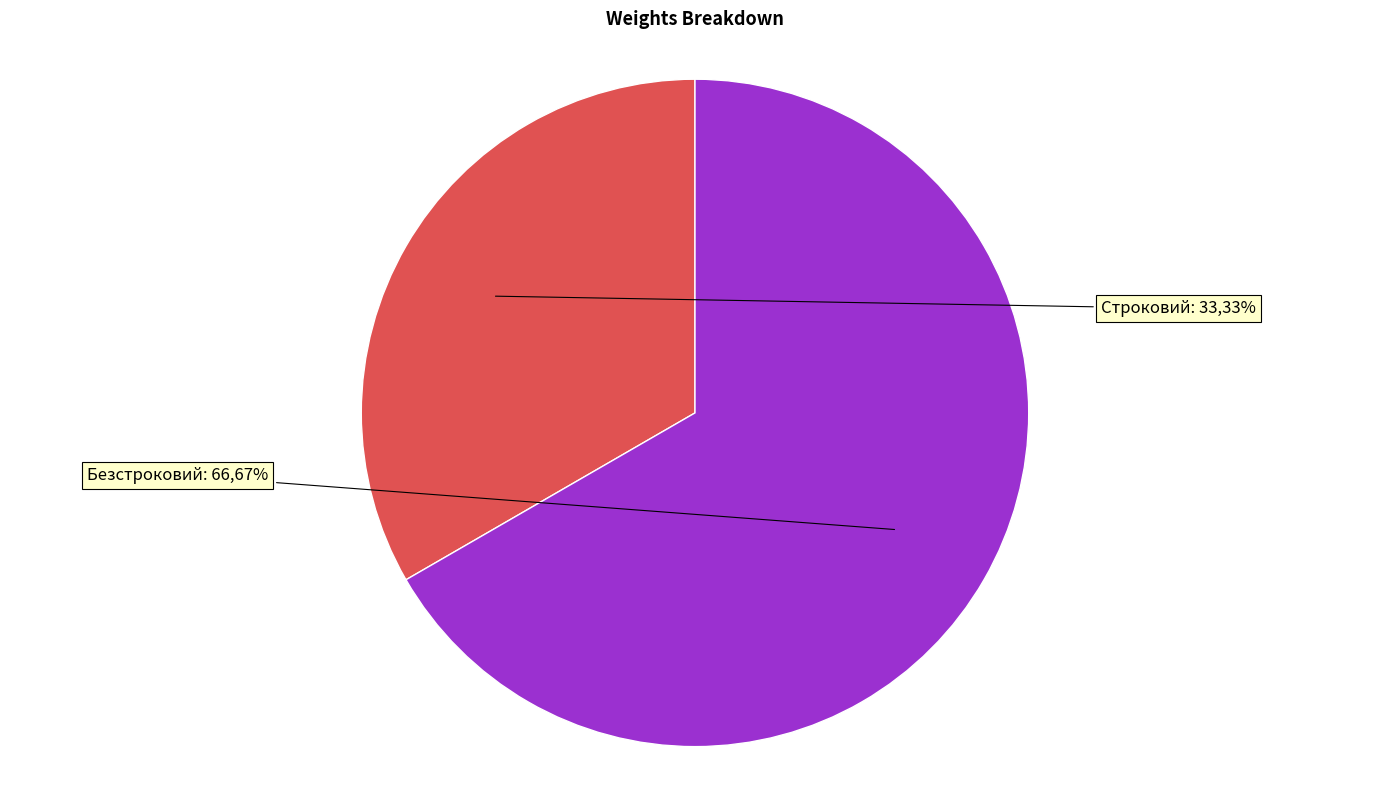

What is the largest slice in the pie chart?

Безстроковий